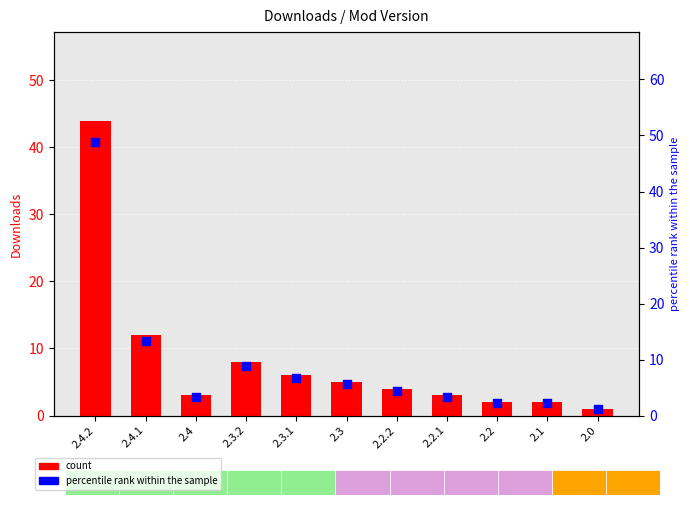

Which series has the largest total across all categories?

percentile rank within the sample